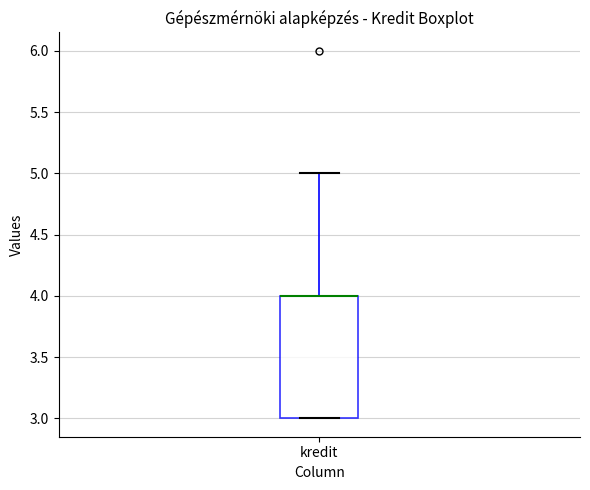

Read this box plot against the y-axis: the position of the median line, the range covered by the box, and the ends of both whiskers. The values are not printed on the chart, so give them approximately, as read against the axis.

median 4 (drawn on the box's upper edge), box 3 to 4, whiskers 3 to 5